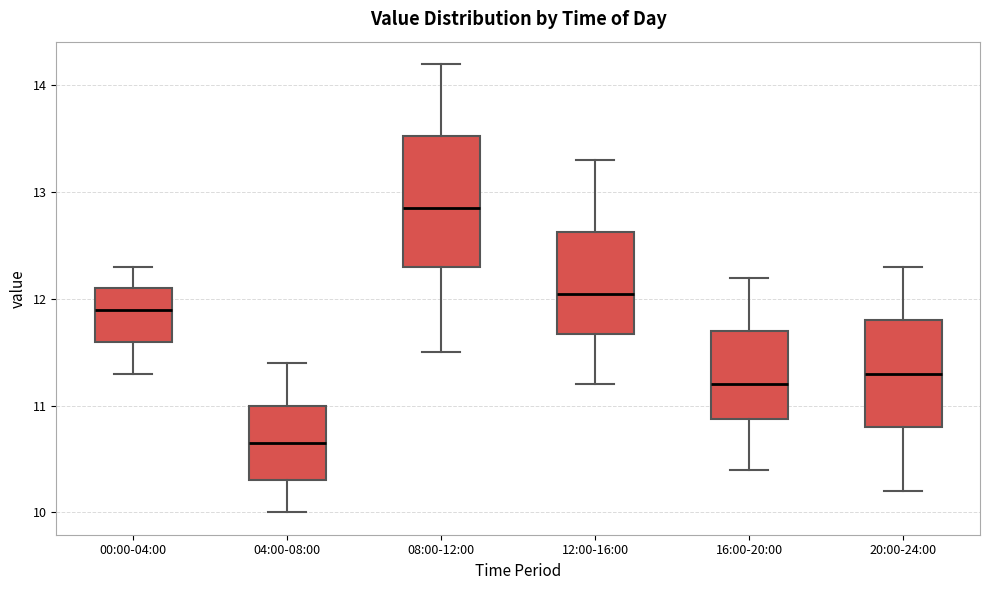

Where does the median line of the box for 16:00-20:00 sit on the y-axis? The values are not printed on the chart, so give them approximately, as read against the axis.

11.2